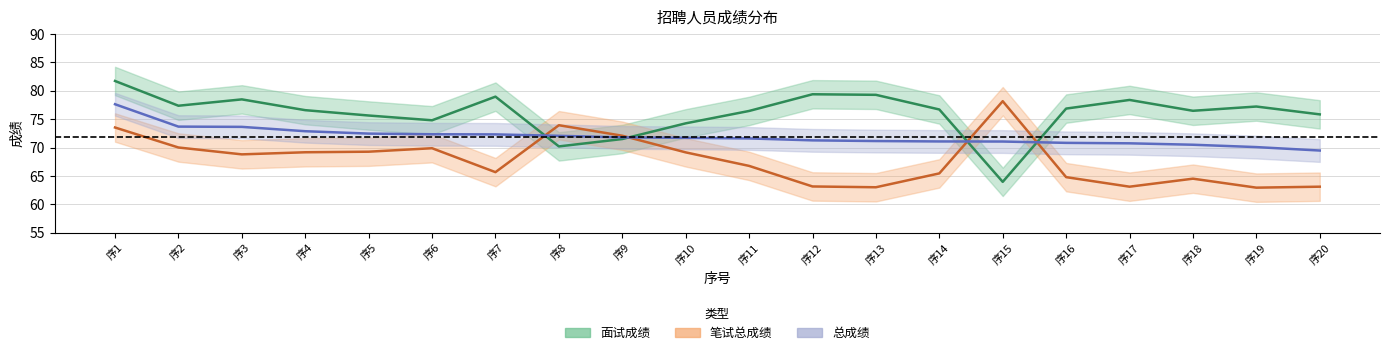

How many data points does each series have?

20